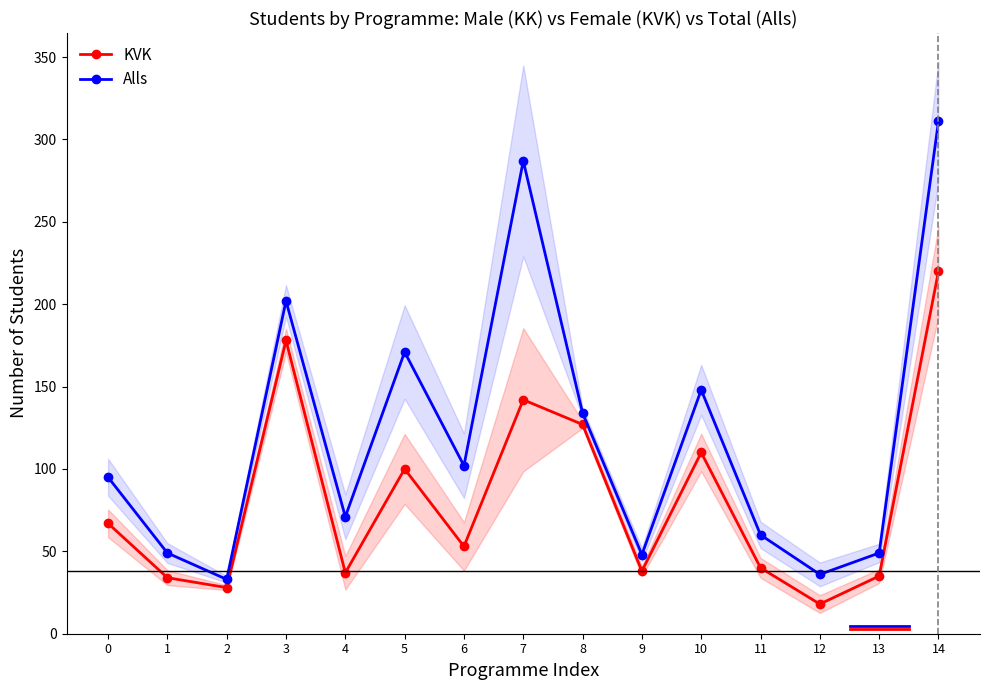

At how many categories does at least one series exceed 202?

2